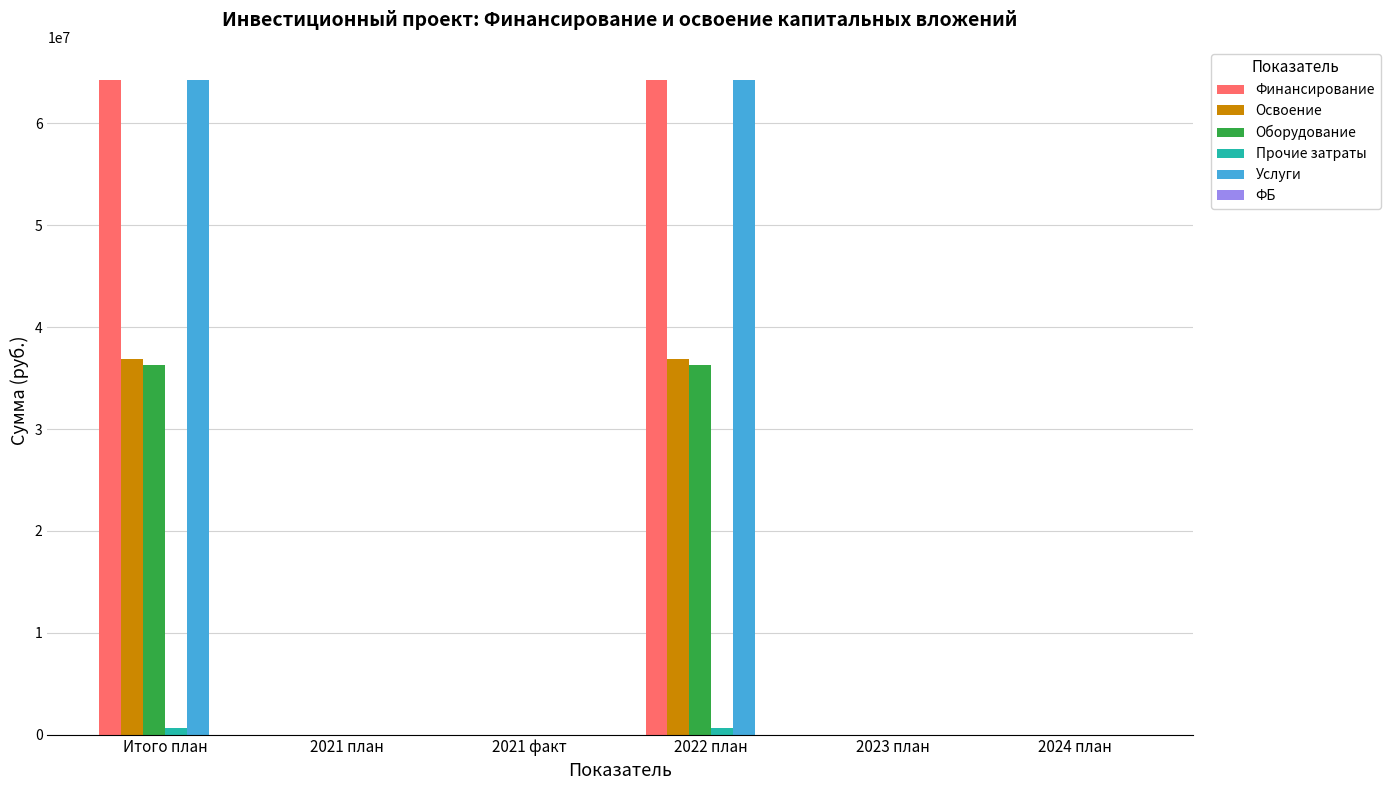

What is the maximum value shown in the chart?

64305379